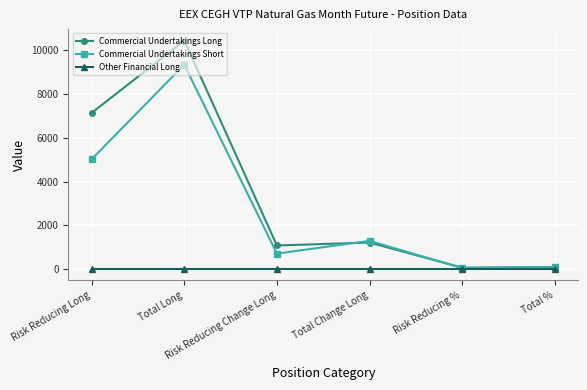

Is this an area chart (filled region under the line)?

No